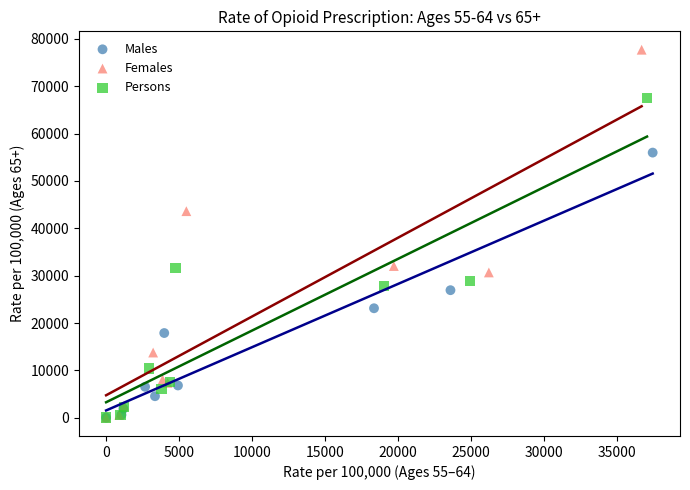

What are all the series names shown in the legend?

Males, Females, Persons